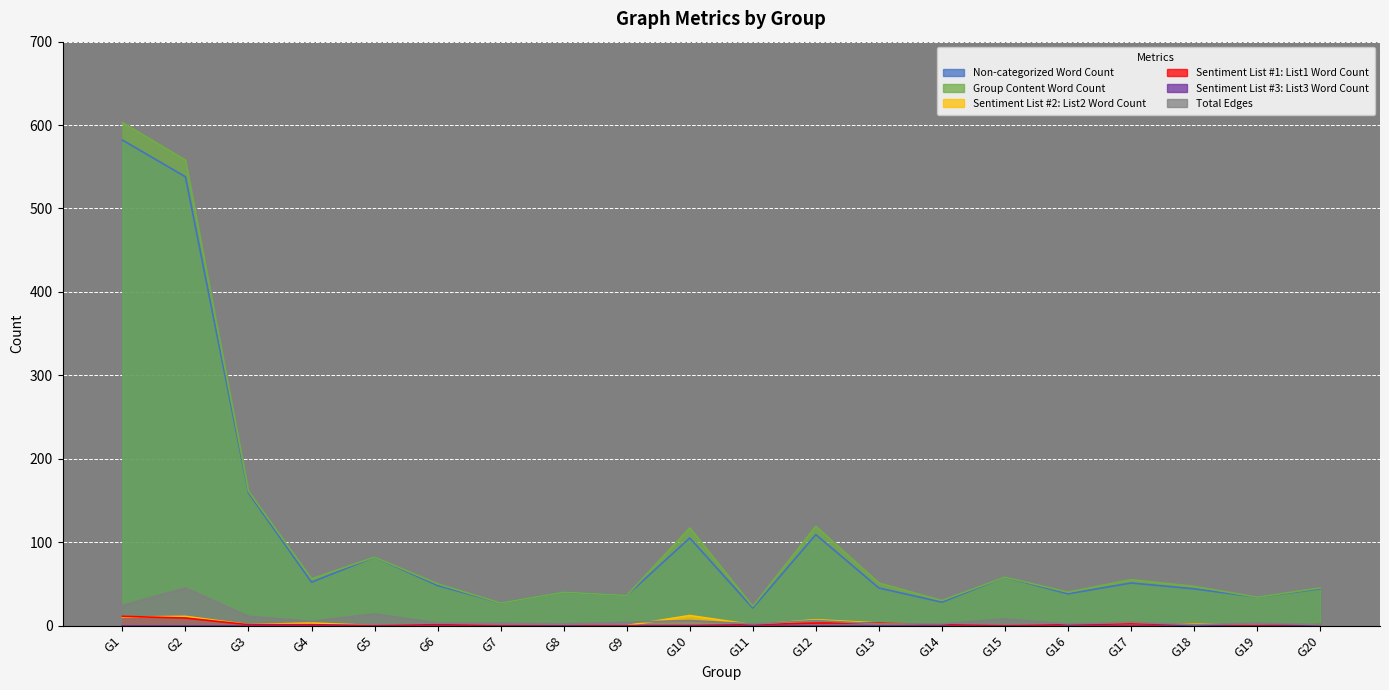

Count the number of data series in this chart.

6